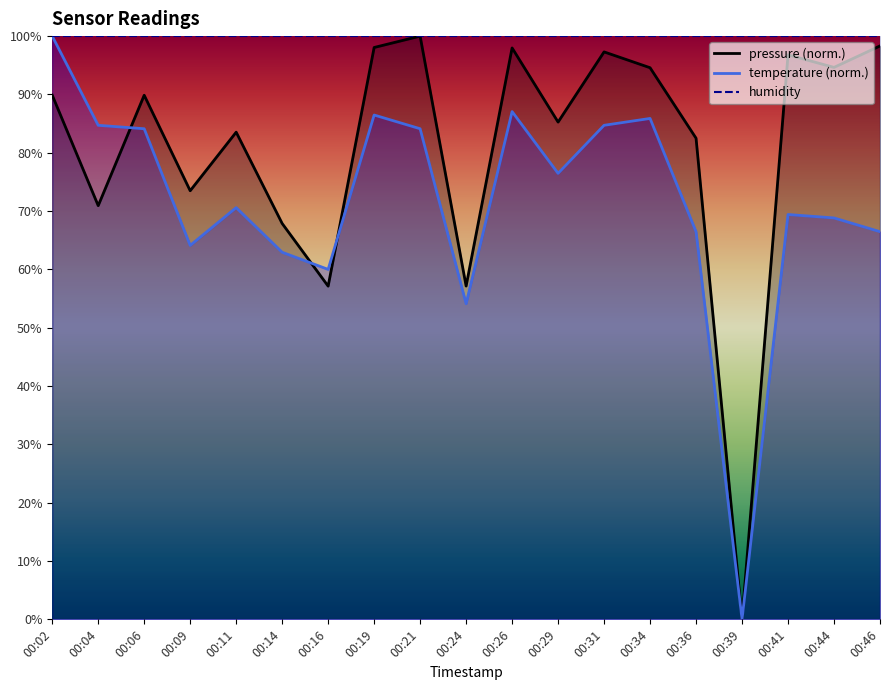

At which label is temperature closest to 50?

00:24